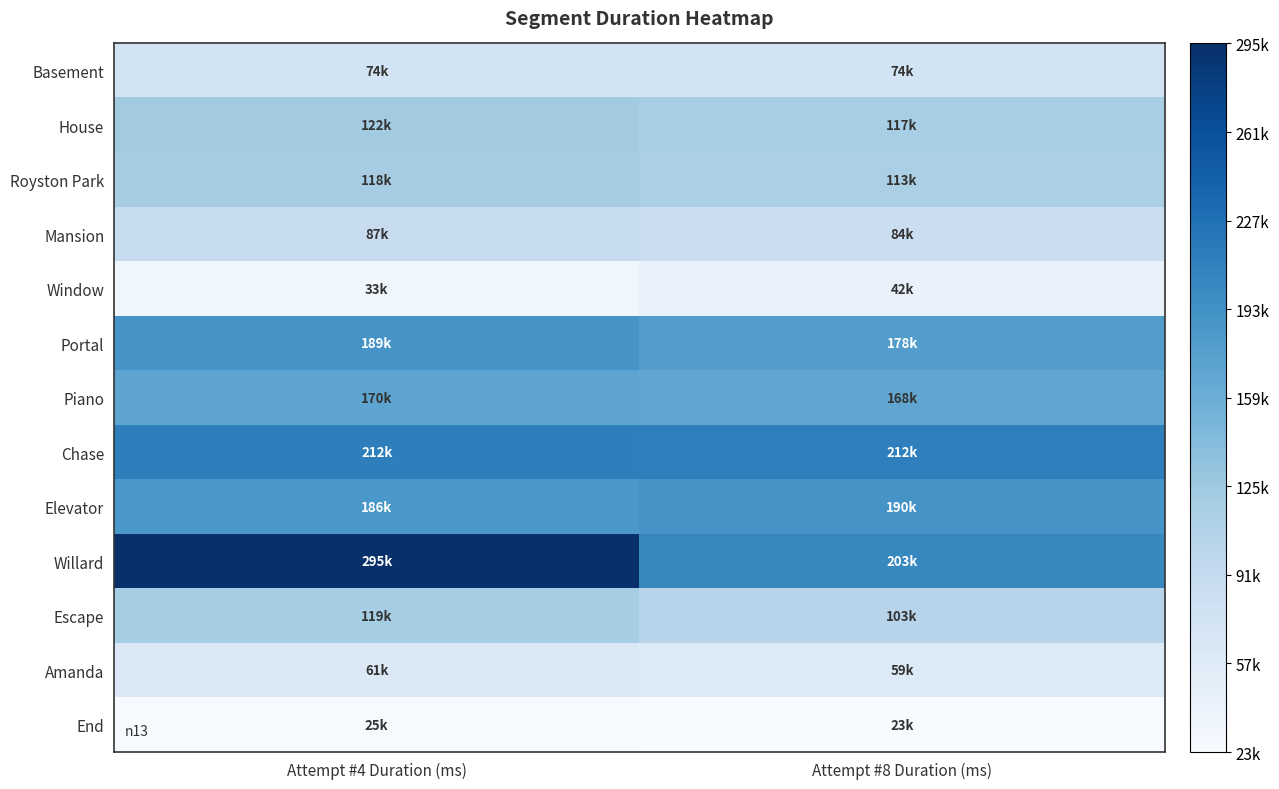

Reading right to left, what are all the values shown in this chart?

Basement: Attempt #8 Duration (ms)=74013	Attempt #4 Duration (ms)=74002
House: Attempt #8 Duration (ms)=117896	Attempt #4 Duration (ms)=122080
Royston Park: Attempt #8 Duration (ms)=113875	Attempt #4 Duration (ms)=118326
Mansion: Attempt #8 Duration (ms)=84402	Attempt #4 Duration (ms)=87803
Window: Attempt #8 Duration (ms)=42228	Attempt #4 Duration (ms)=33101
Portal: Attempt #8 Duration (ms)=178804	Attempt #4 Duration (ms)=189856
Piano: Attempt #8 Duration (ms)=168569	Attempt #4 Duration (ms)=170852
Chase: Attempt #8 Duration (ms)=212425	Attempt #4 Duration (ms)=212963
Elevator: Attempt #8 Duration (ms)=190449	Attempt #4 Duration (ms)=186967
Willard: Attempt #8 Duration (ms)=203814	Attempt #4 Duration (ms)=295967
Escape: Attempt #8 Duration (ms)=103526	Attempt #4 Duration (ms)=119309
Amanda: Attempt #8 Duration (ms)=59862	Attempt #4 Duration (ms)=61350
End: Attempt #8 Duration (ms)=23170	Attempt #4 Duration (ms)=25109